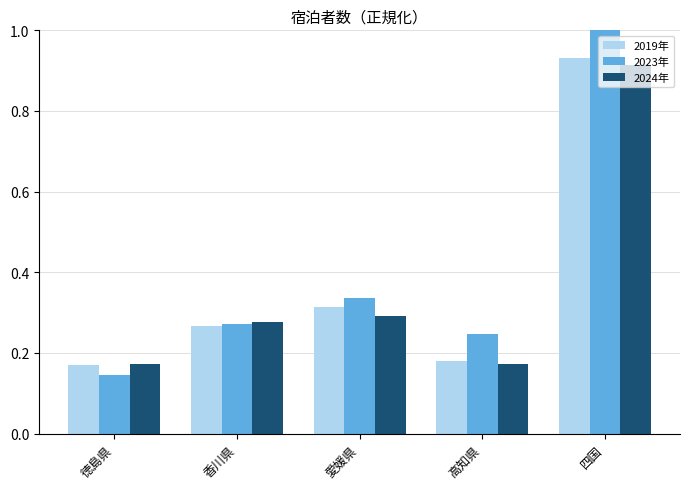

Are the bars grouped side by side (vs. stacked)?

Yes